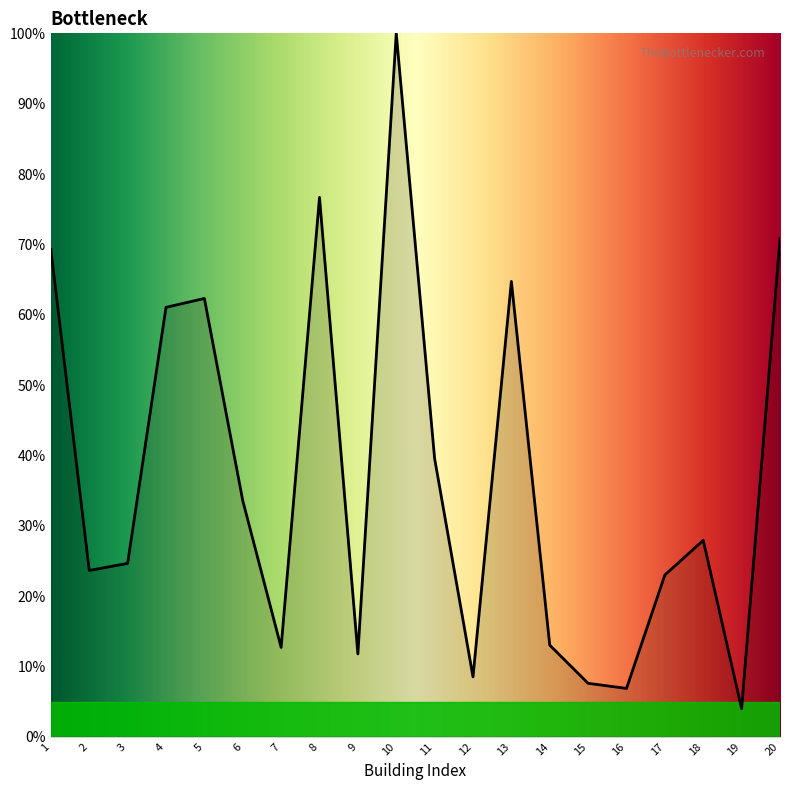

Which label corresponds to the largest value in the chart?

10